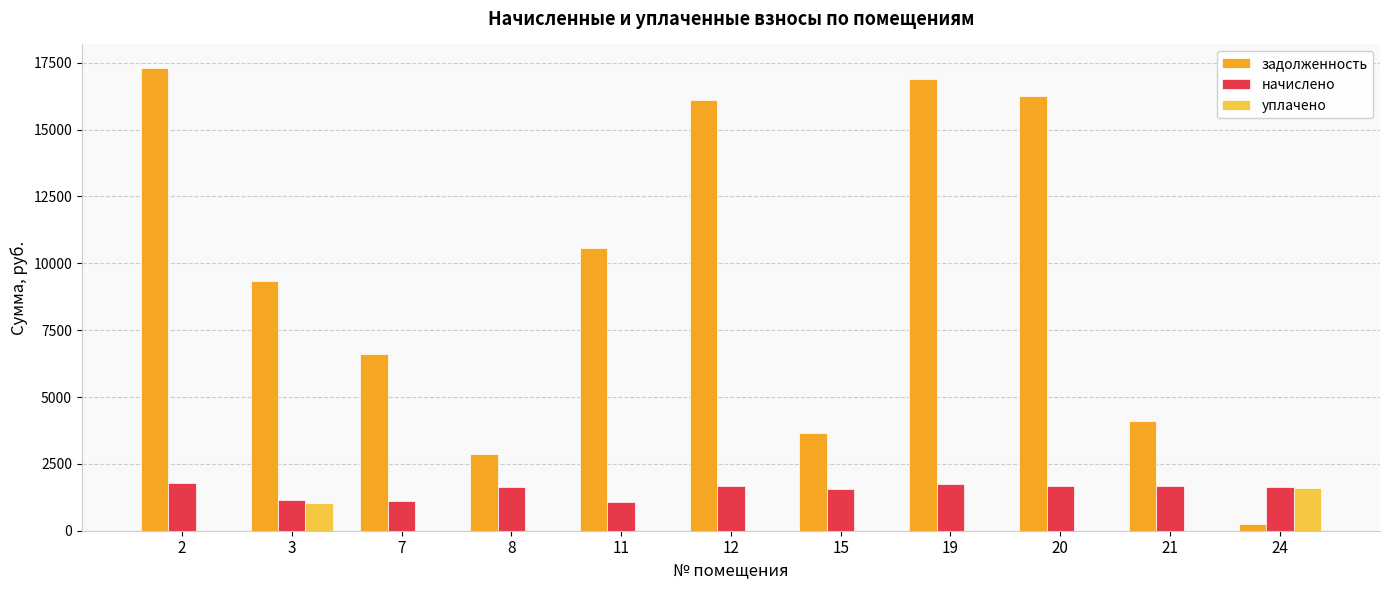

How many groups of bars are there?

11